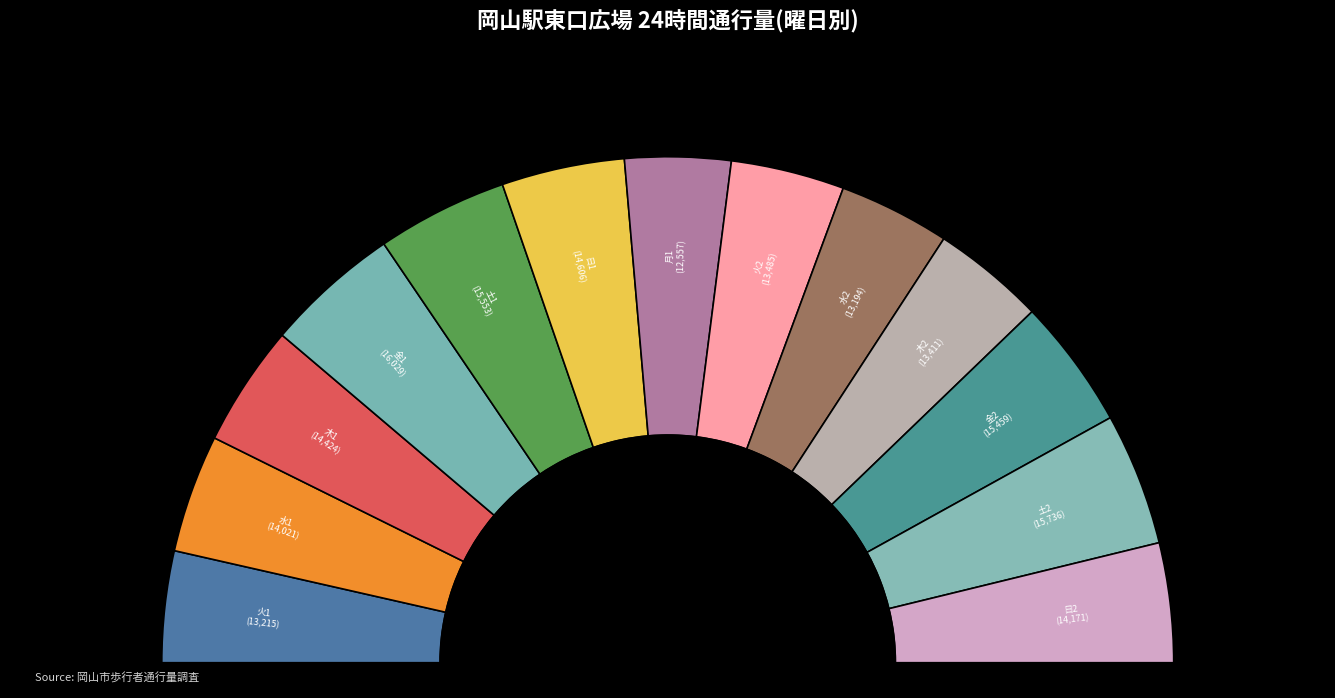

True or false: 木 accounts for 8% of the total.

True